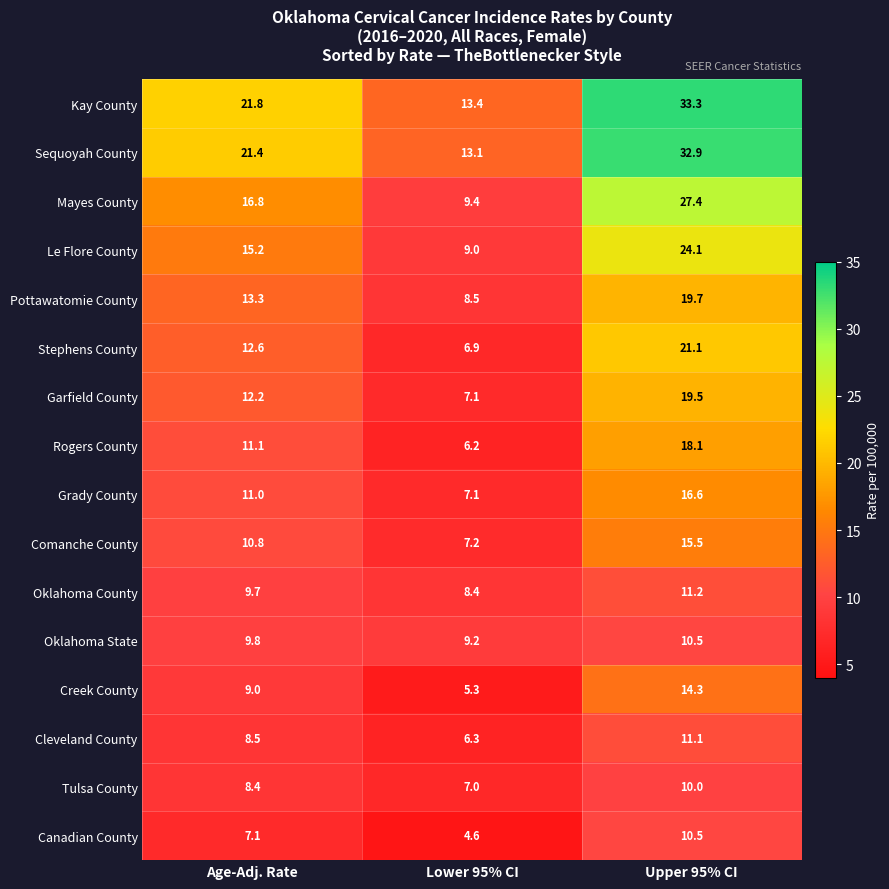

Where does the Pottawatomie County series first go above 13?

Age-Adj. Rate